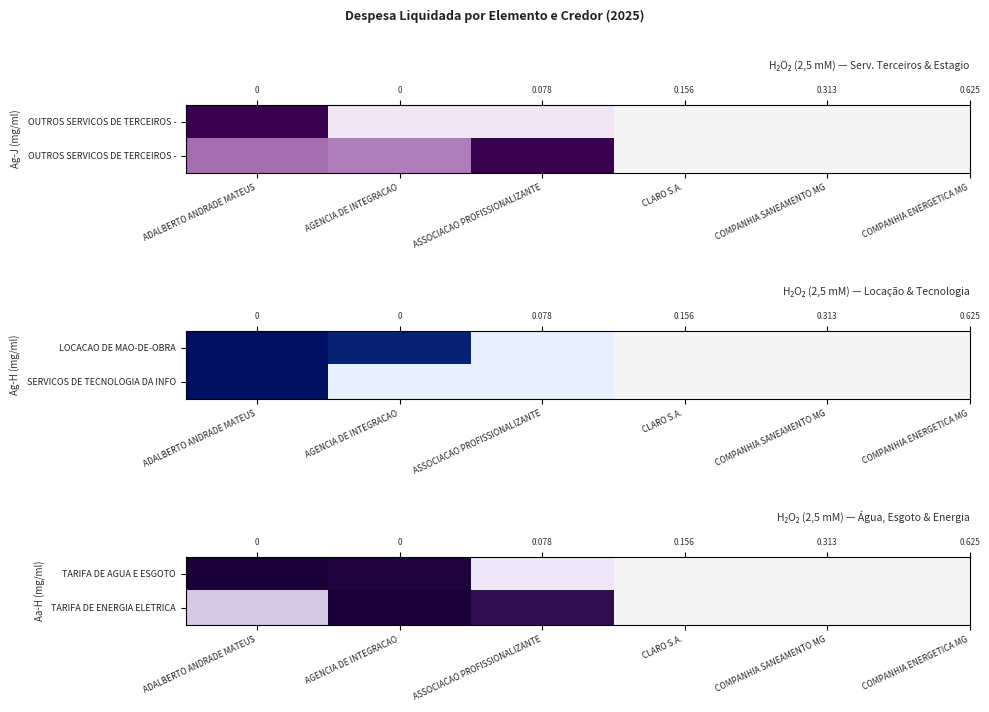

At which label is TARIFA DE AGUA E ESGOTO closest to 0?

ASSOCIACAO PROFISSIONALIZANTE